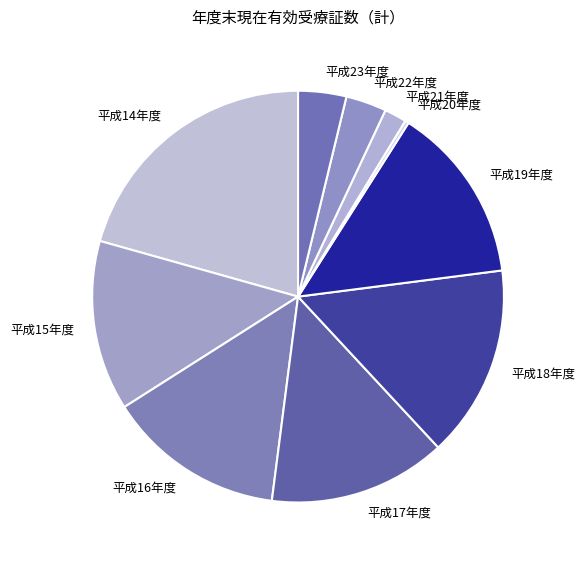

Count the number of slices in the pie.

10